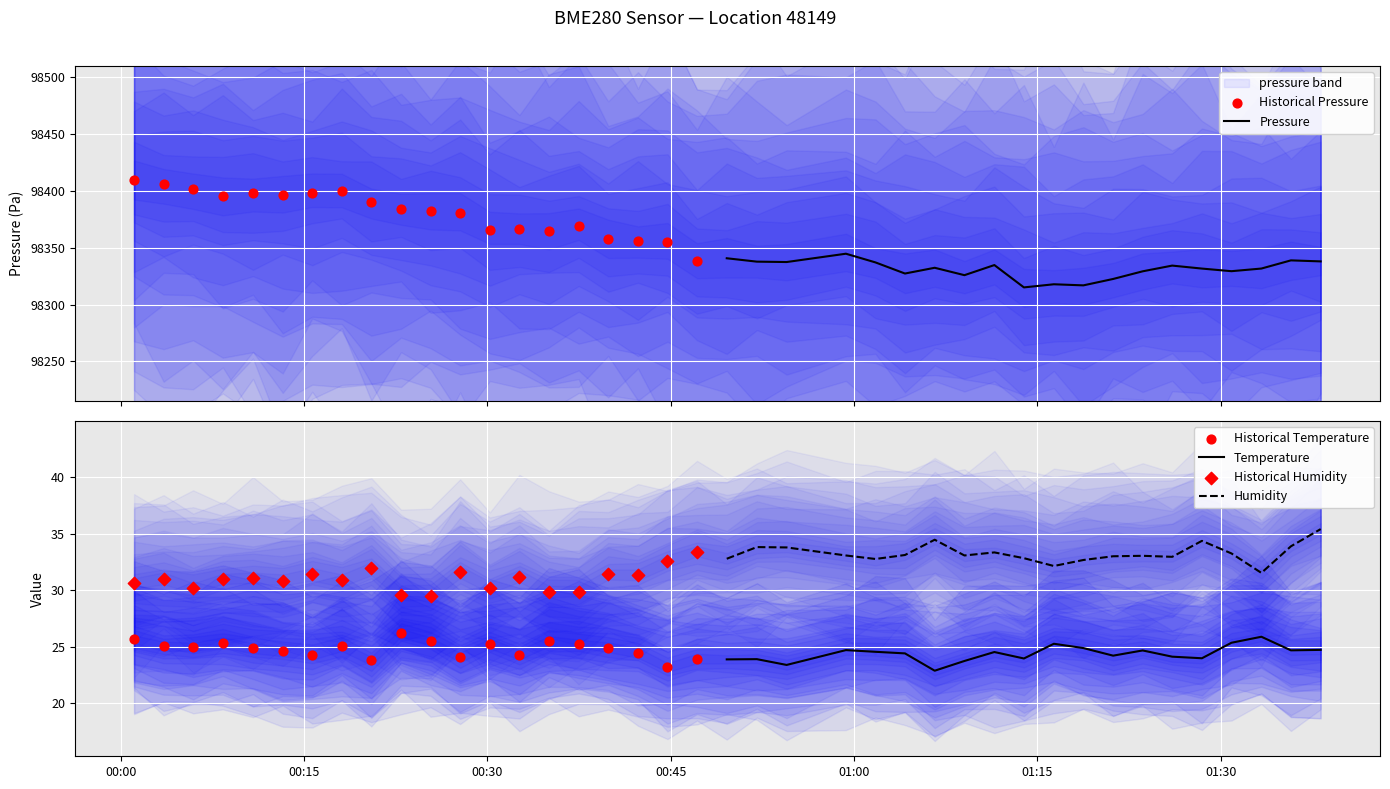

True or false: Humidity and Temperature cross at least once.

False